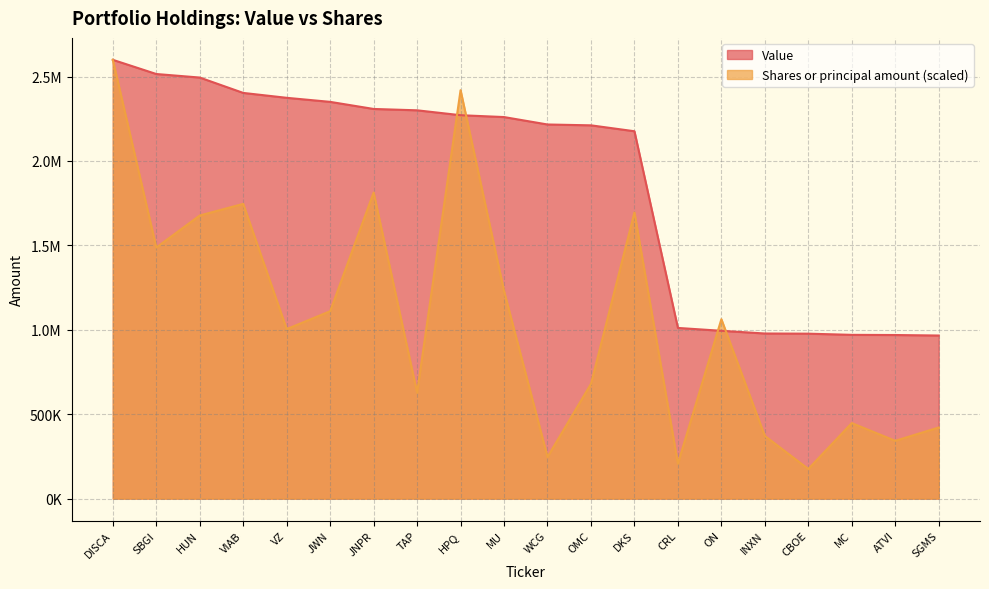

What is the difference between the Value values at CBOE and WCG?

1239000.0